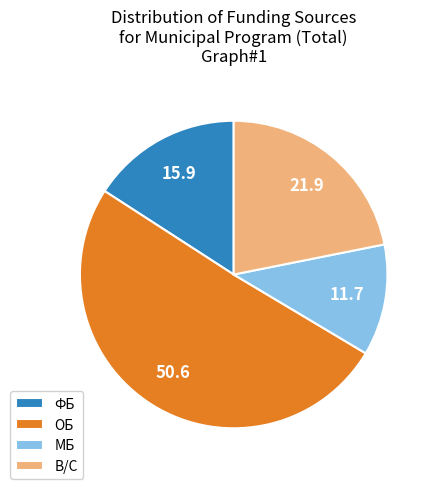

Rank the categories by value from highest to lowest.

ОБ, В/С, ФБ, МБ